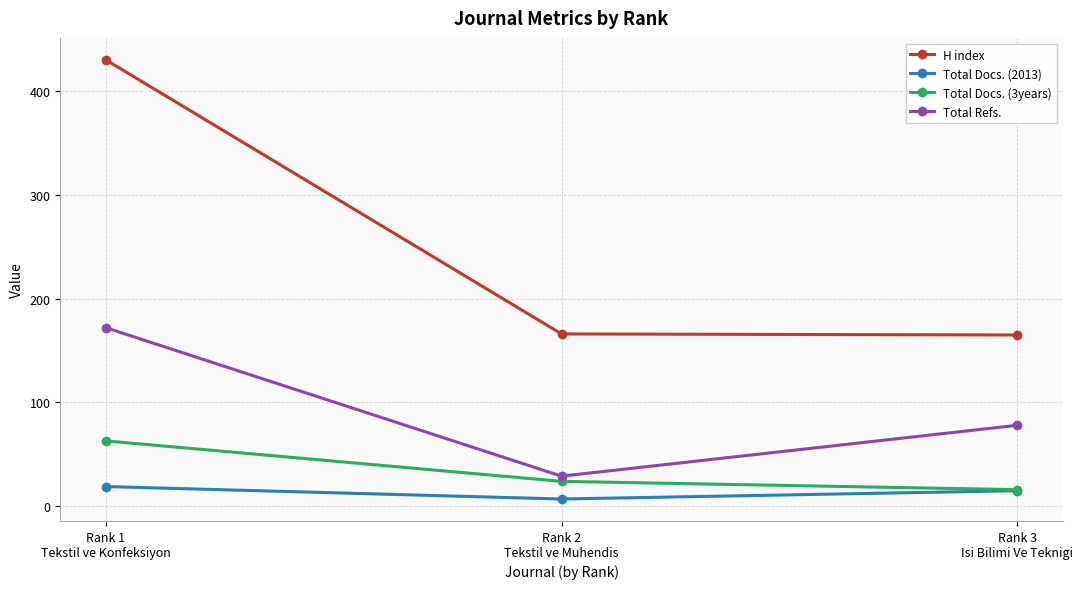

What is the spread (max minus min) of values at Rank 2
Tekstil ve Muhendis?

159